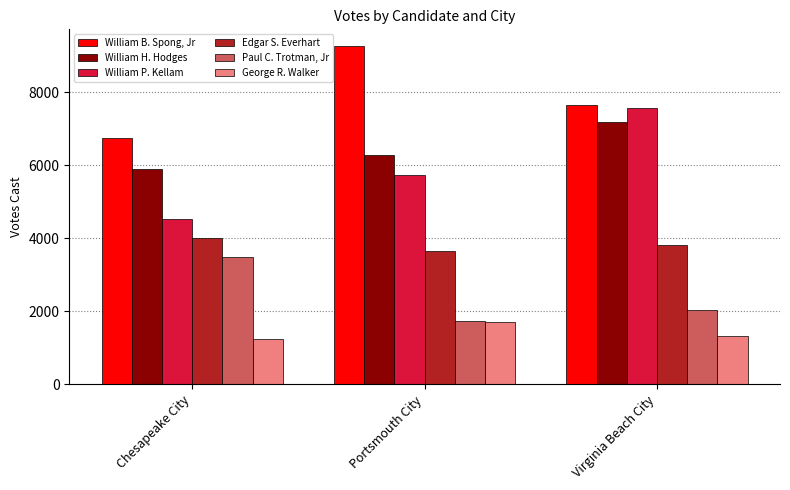

Which category has the highest value in the William P. Kellam series?

Virginia Beach City